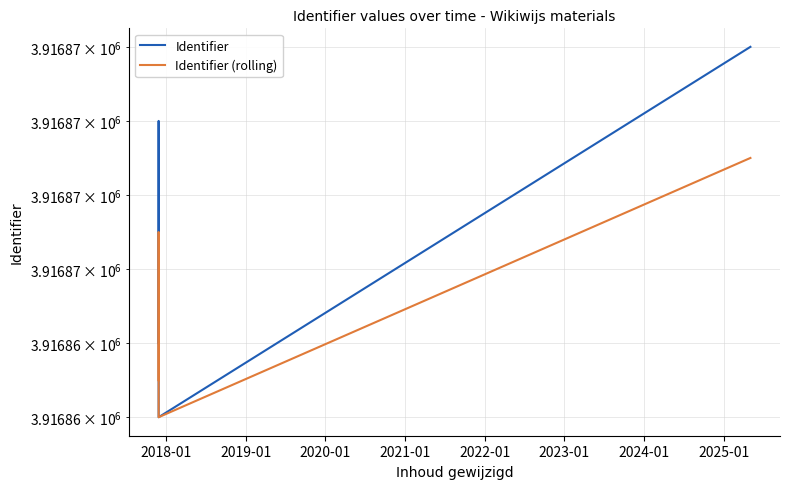

True or false: Identifier has more than 1 interior local peaks.

False